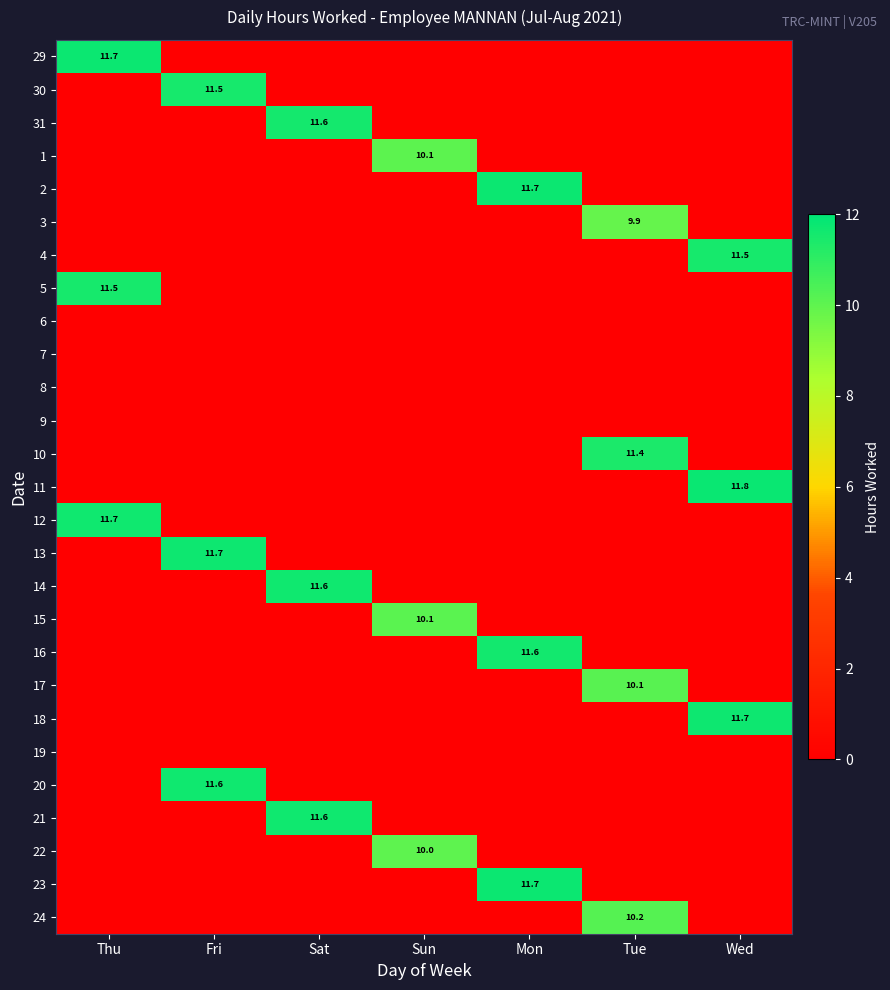

The value of 3 at Tue is 9.9. True or false?

True